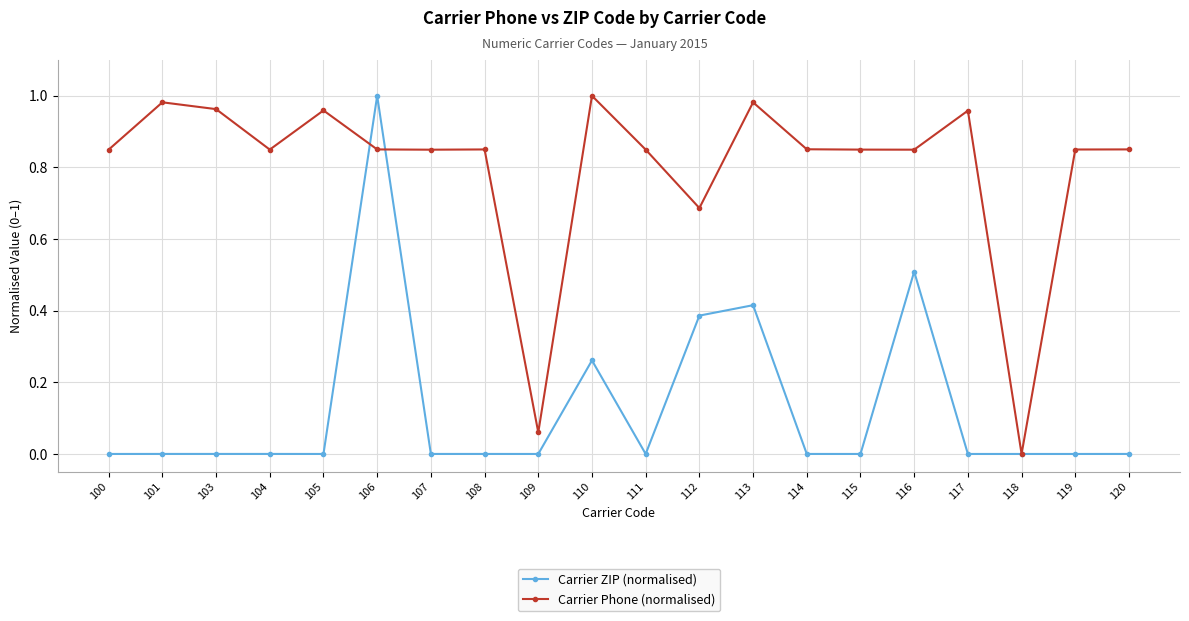

At which category does Carrier Phone (normalised) reach its first local valley?

104